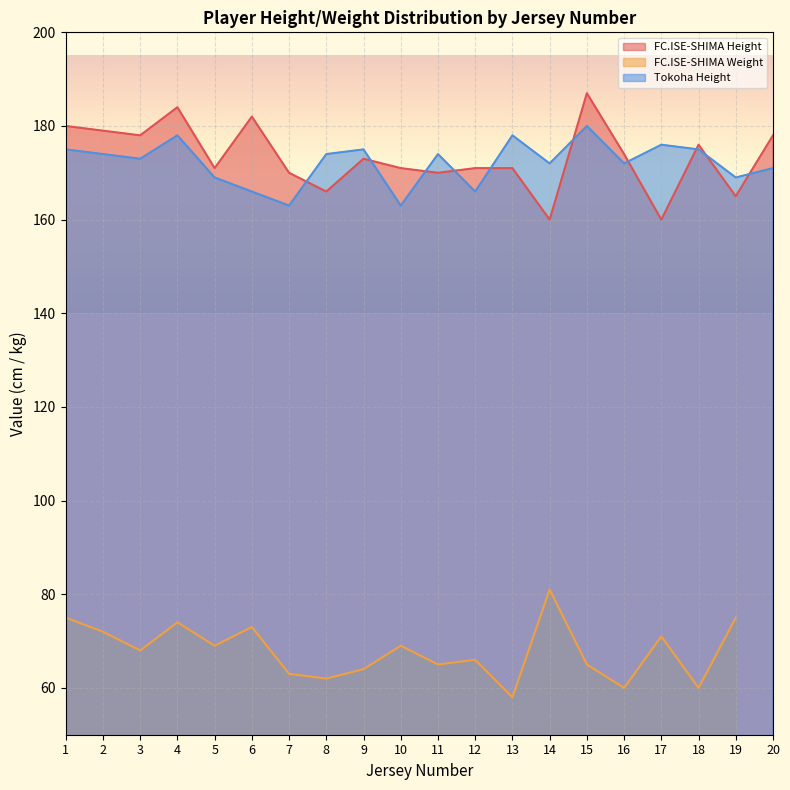

True or false: Tokoha Height has more than 1 points higher than both neighbors.

True